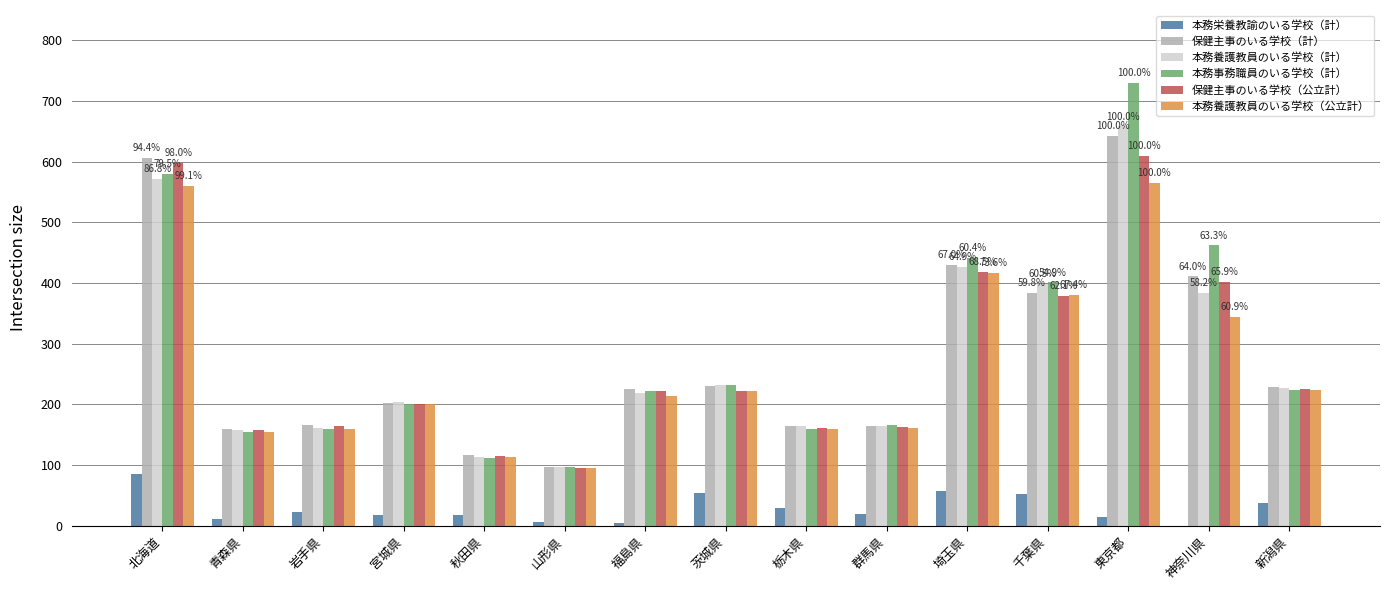

What is the total value across all series at 岩手県?

834